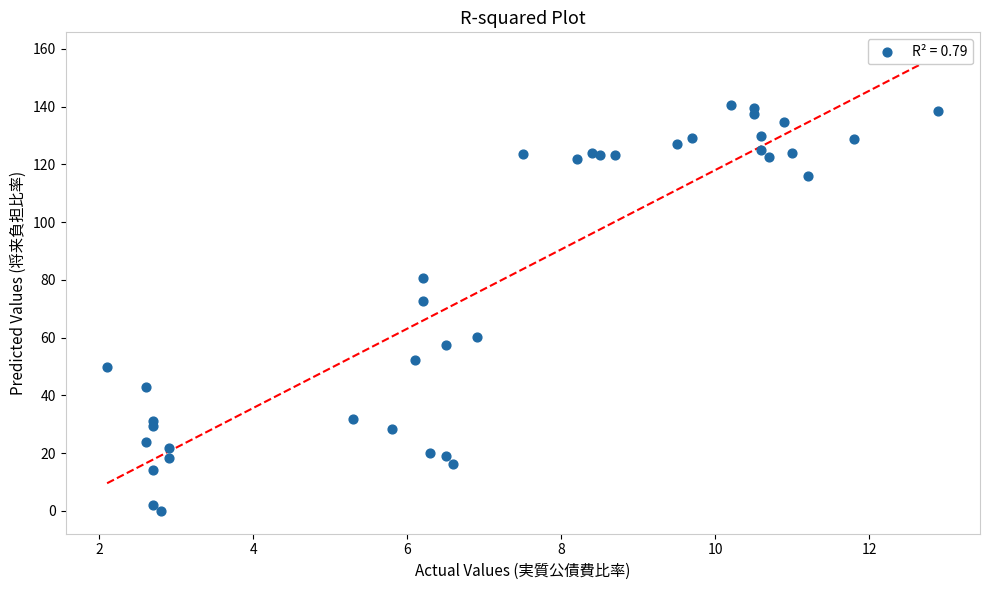

What Y value in the scatter plot is closest to 70?

72.8